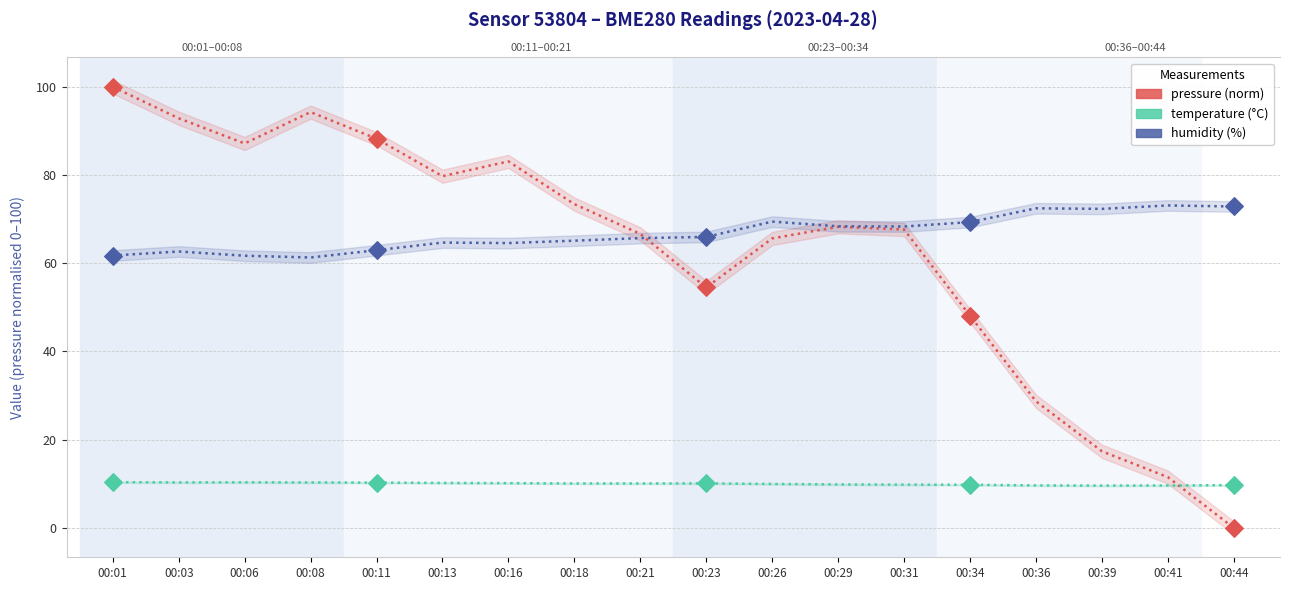

What are all the series names shown in the legend?

pressure (norm), temperature (°C), humidity (%)